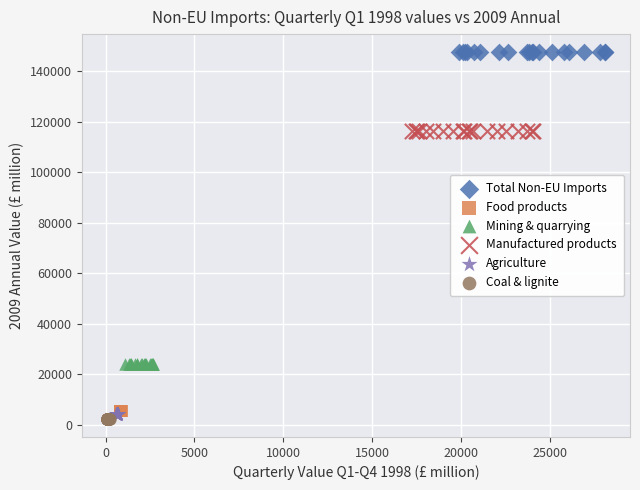

Which series reaches the maximum Y coordinate?

Total Non-EU Imports